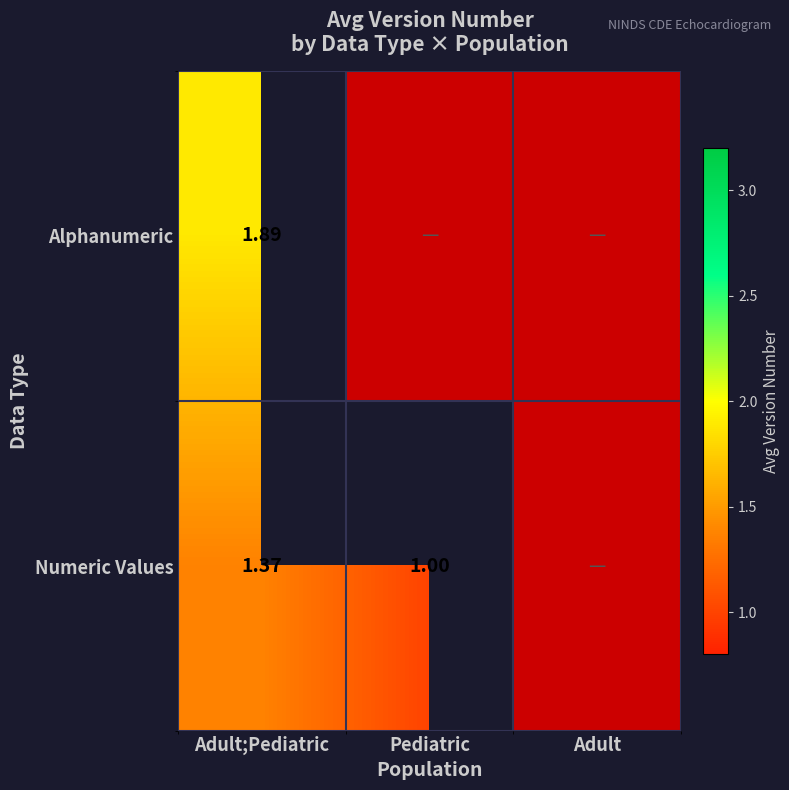

What is the sum of the Numeric Values values at Adult;Pediatric and Pediatric?

2.4